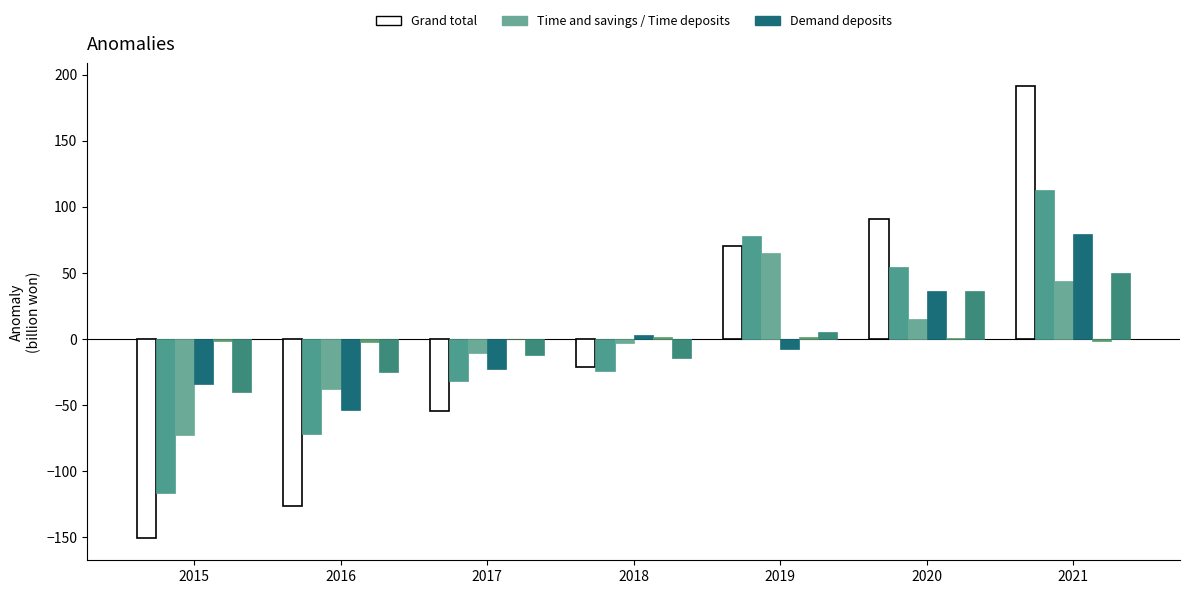

How many groups of bars are there?

7